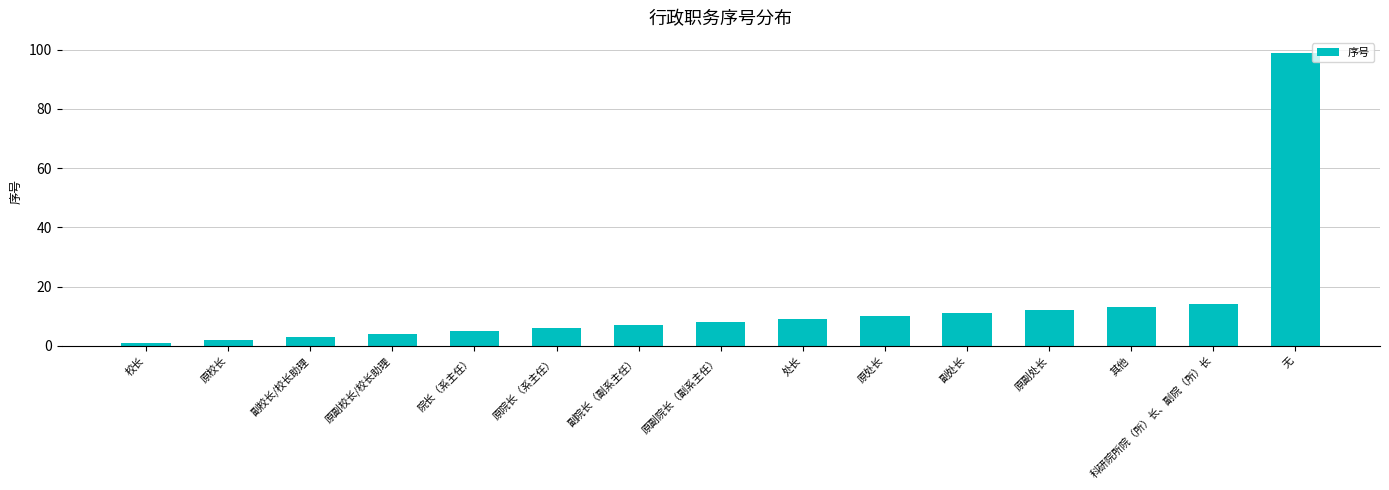

Count the number of categories in the chart.

15